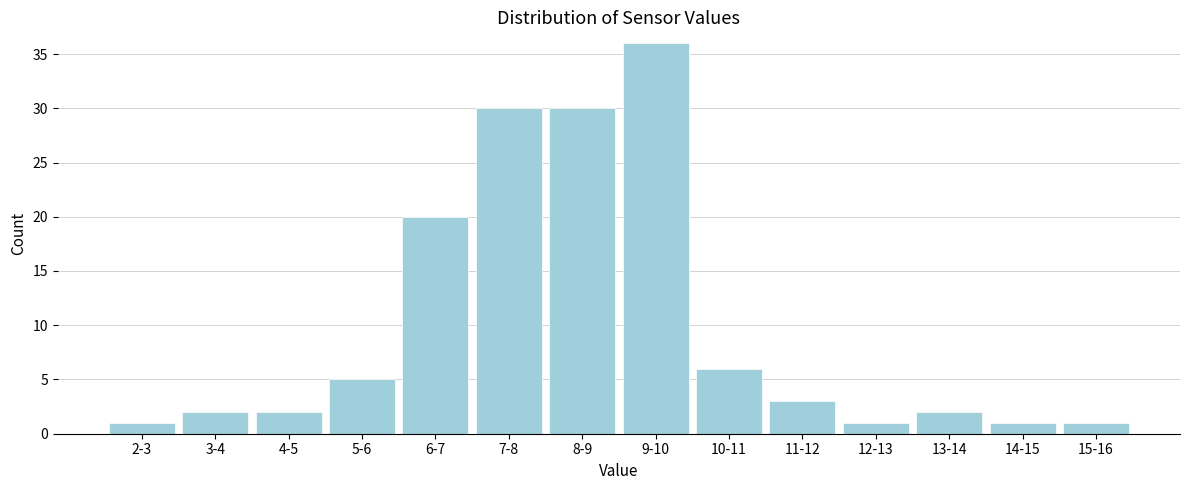

Reading left to right, what are all the values shown in this chart?

1	2	2	5	20	30	30	36	6	3	1	2	1	1